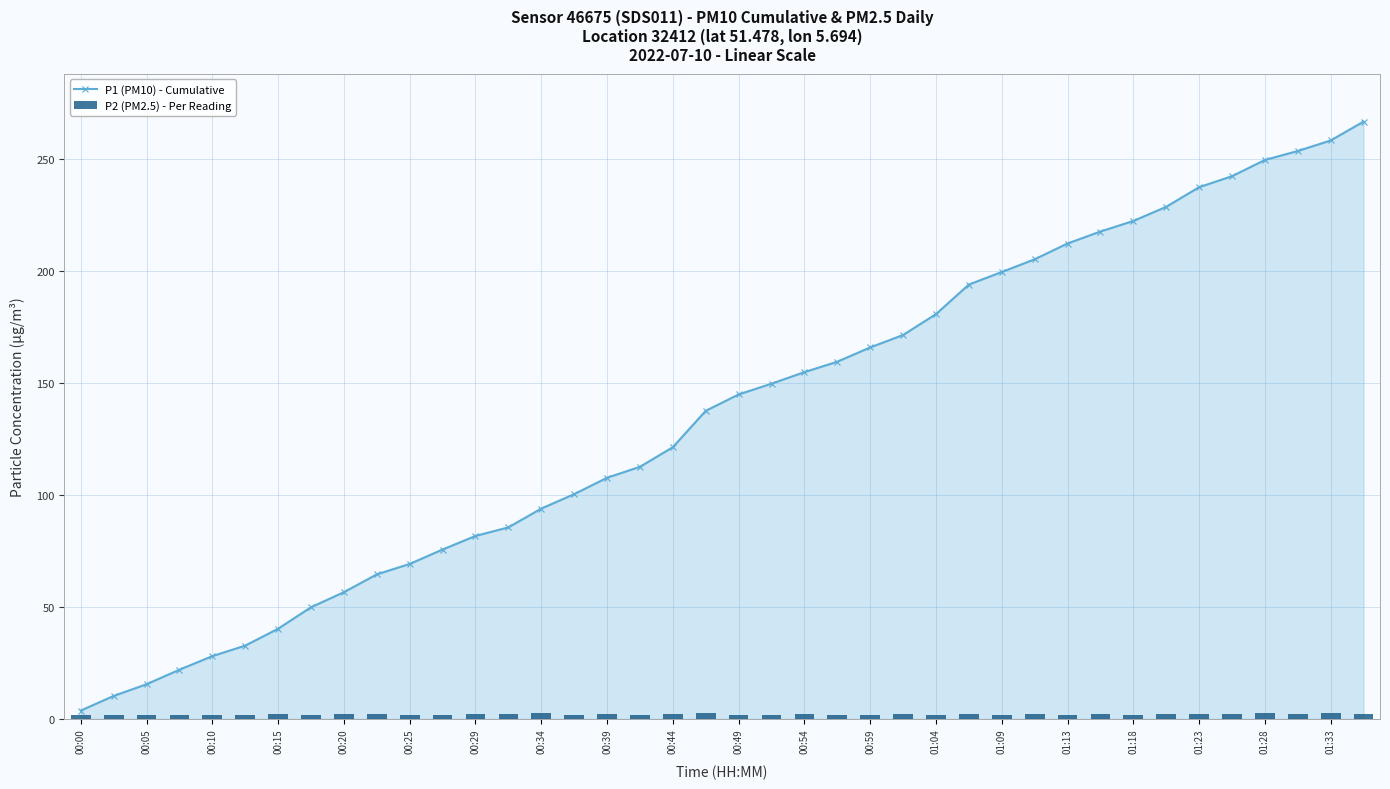

At which label does P1 (PM10) - Cumulative reach its minimum?

00:00